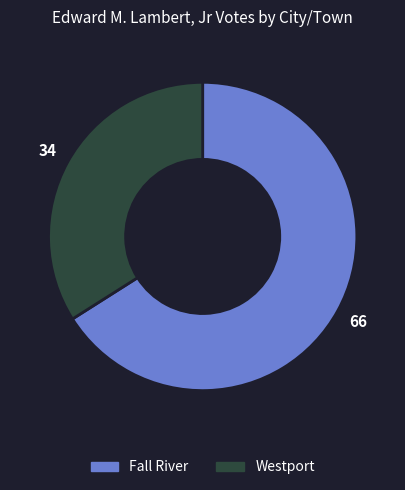

Which has a higher value, Fall River or Westport?

Fall River